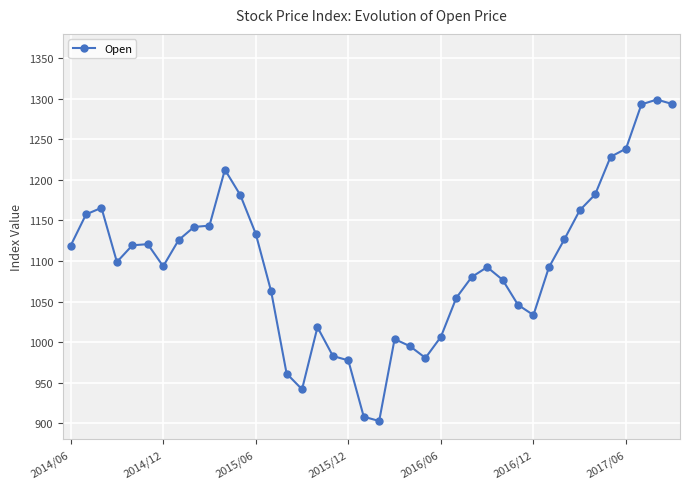

True or false: the data has more than 2 interior local peaks.

True